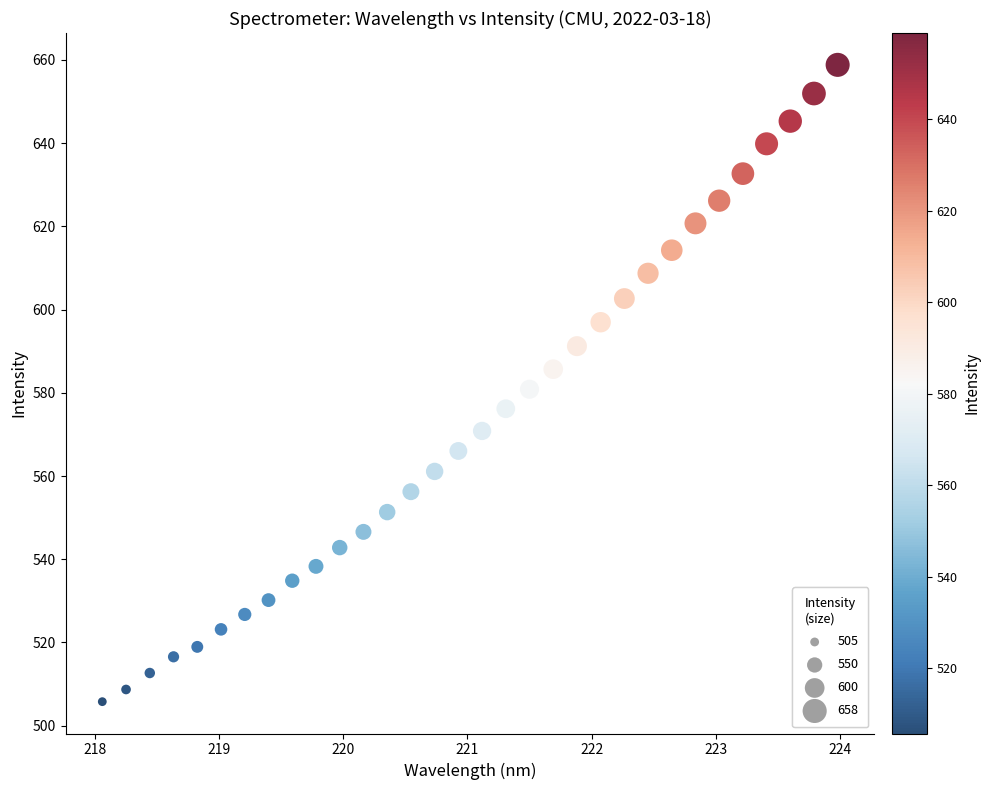

What is the range of X values (max minus min)?

5.9